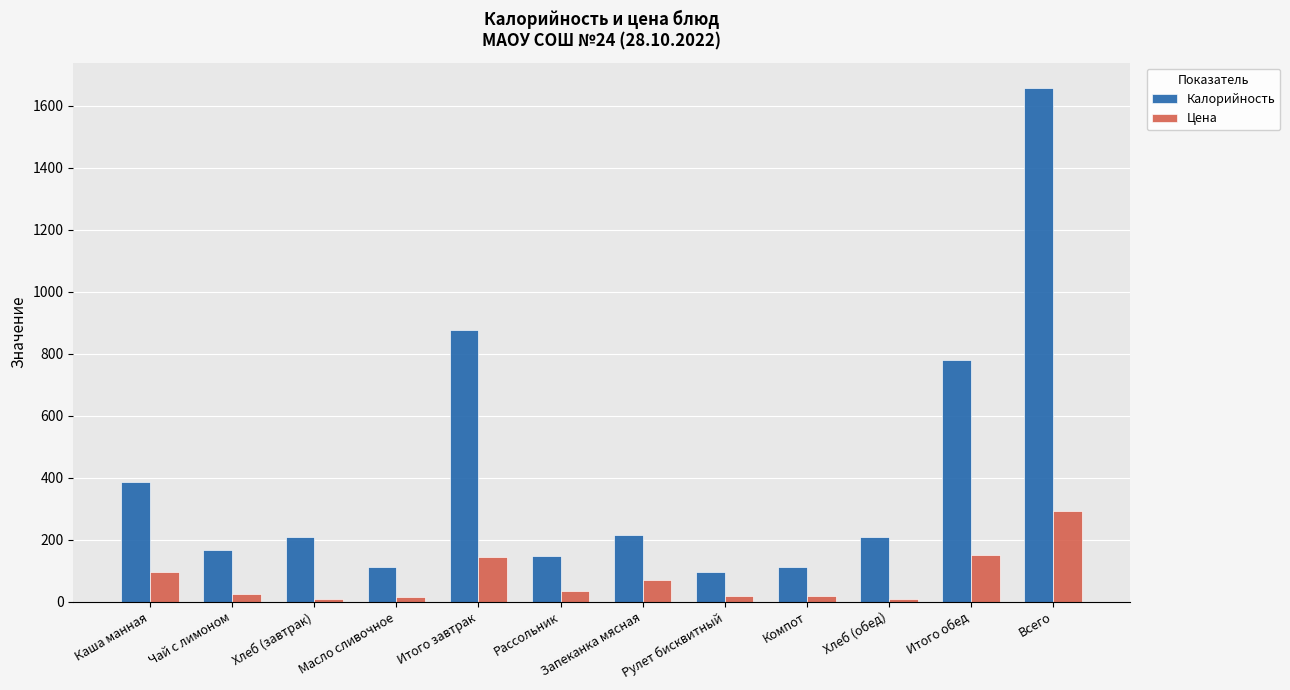

What is the label of the 11th bar from the right?

Чай с лимоном